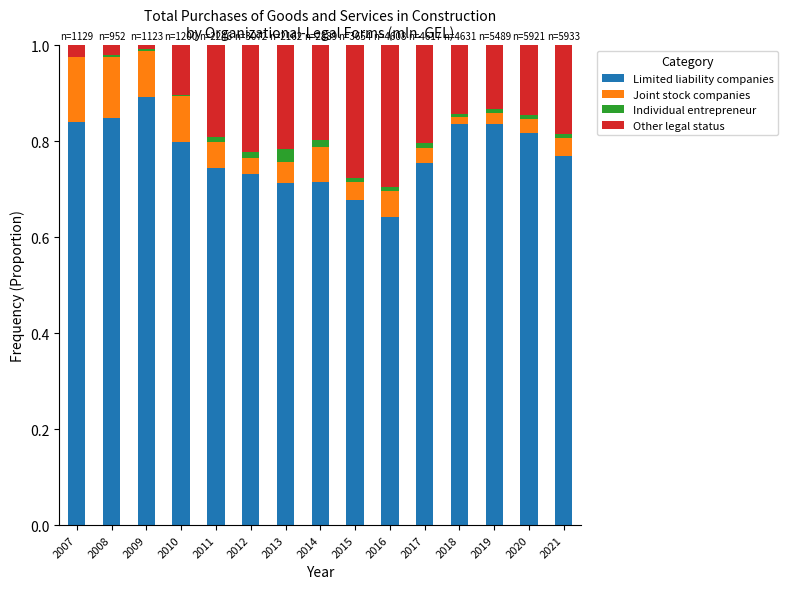

Which category has the highest value in the Limited liability companies series?

2009